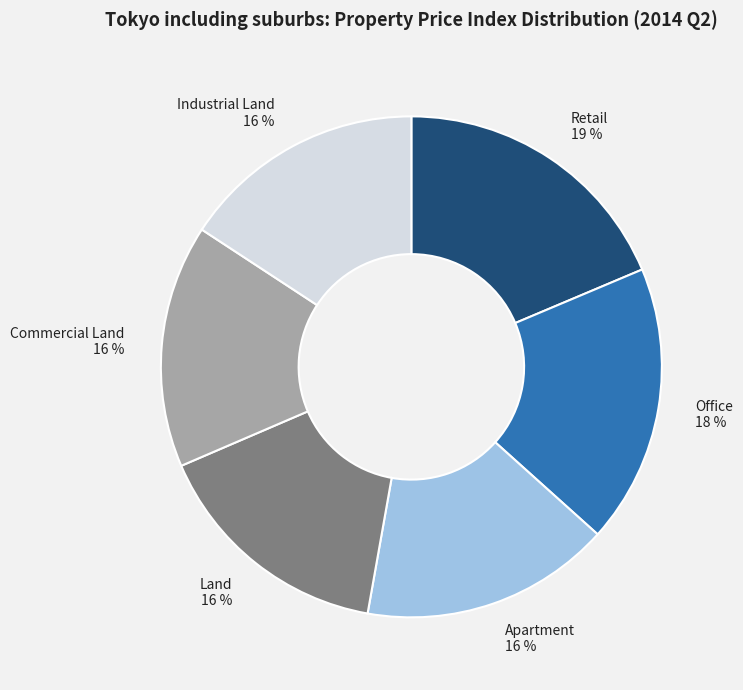

To the nearest percent, what is the difference between the Retail and Office slice percentages?

1%